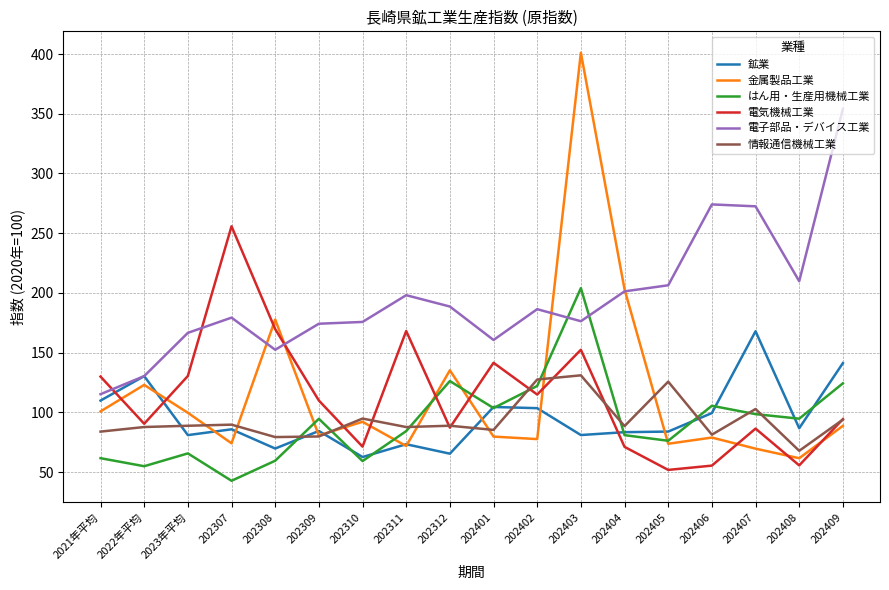

List the series in order of their peak value, highest first.

金属製品工業, 電子部品・デバイス工業, 電気機械工業, はん用・生産用機械工業, 鉱業, 情報通信機械工業